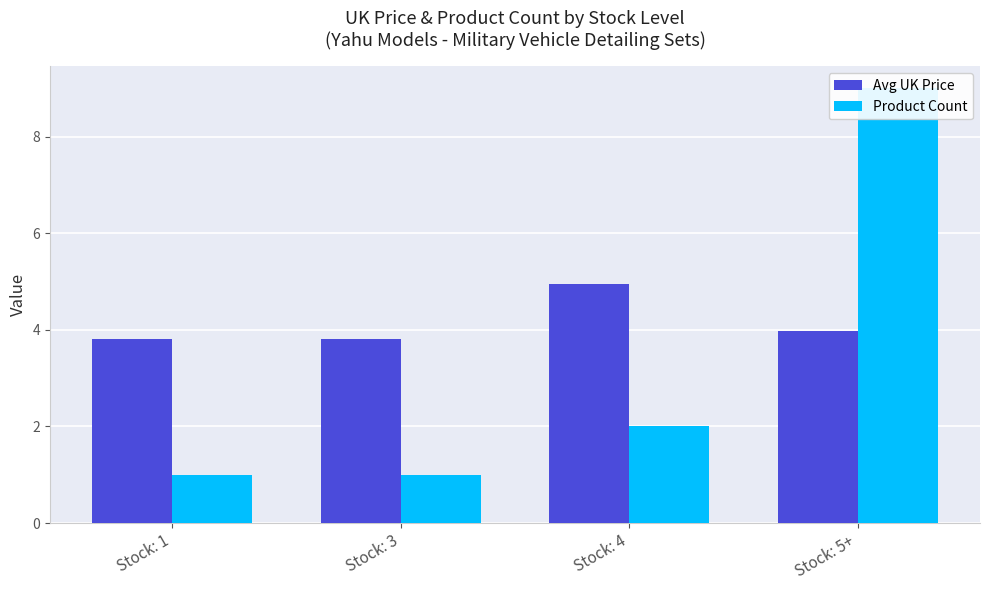

How many groups of bars are there?

4